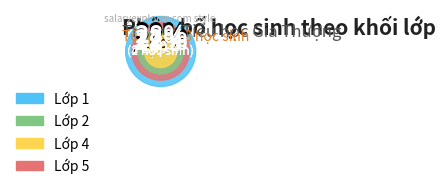

True or false: Lớp 2 accounts for 22% of the total.

True